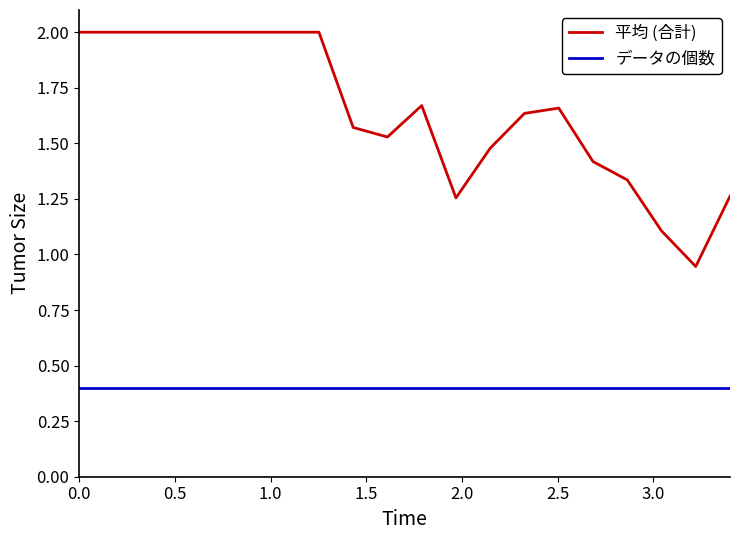

Count the number of data series in this chart.

2